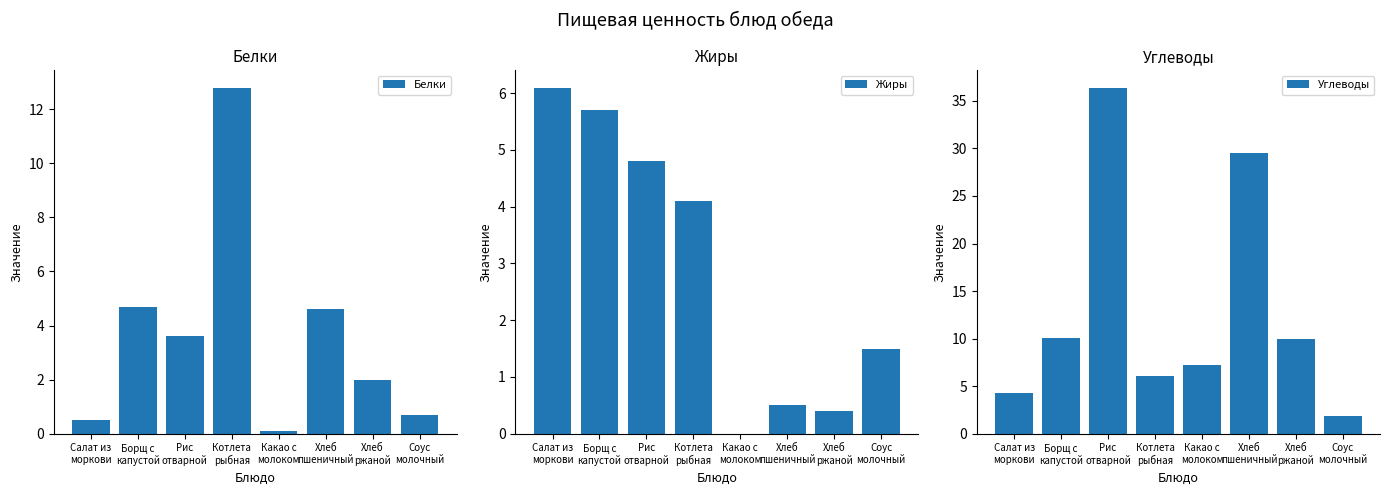

Reading left to right, transcribe all the data shown in this chart.

Белки: Салат из
моркови=0.5	Борщ с
капустой=4.7	Рис
отварной=3.6	Котлета
рыбная=12.8	Какао с
молоком=0.1	Хлеб
пшеничный=4.6	Хлеб
ржаной=2.0	Соус
молочный=0.7
Жиры: Салат из
моркови=6.1	Борщ с
капустой=5.7	Рис
отварной=4.8	Котлета
рыбная=4.1	Какао с
молоком=0.0	Хлеб
пшеничный=0.5	Хлеб
ржаной=0.4	Соус
молочный=1.5
Углеводы: Салат из
моркови=4.3	Борщ с
капустой=10.1	Рис
отварной=36.4	Котлета
рыбная=6.1	Какао с
молоком=7.2	Хлеб
пшеничный=29.5	Хлеб
ржаной=10.0	Соус
молочный=1.9